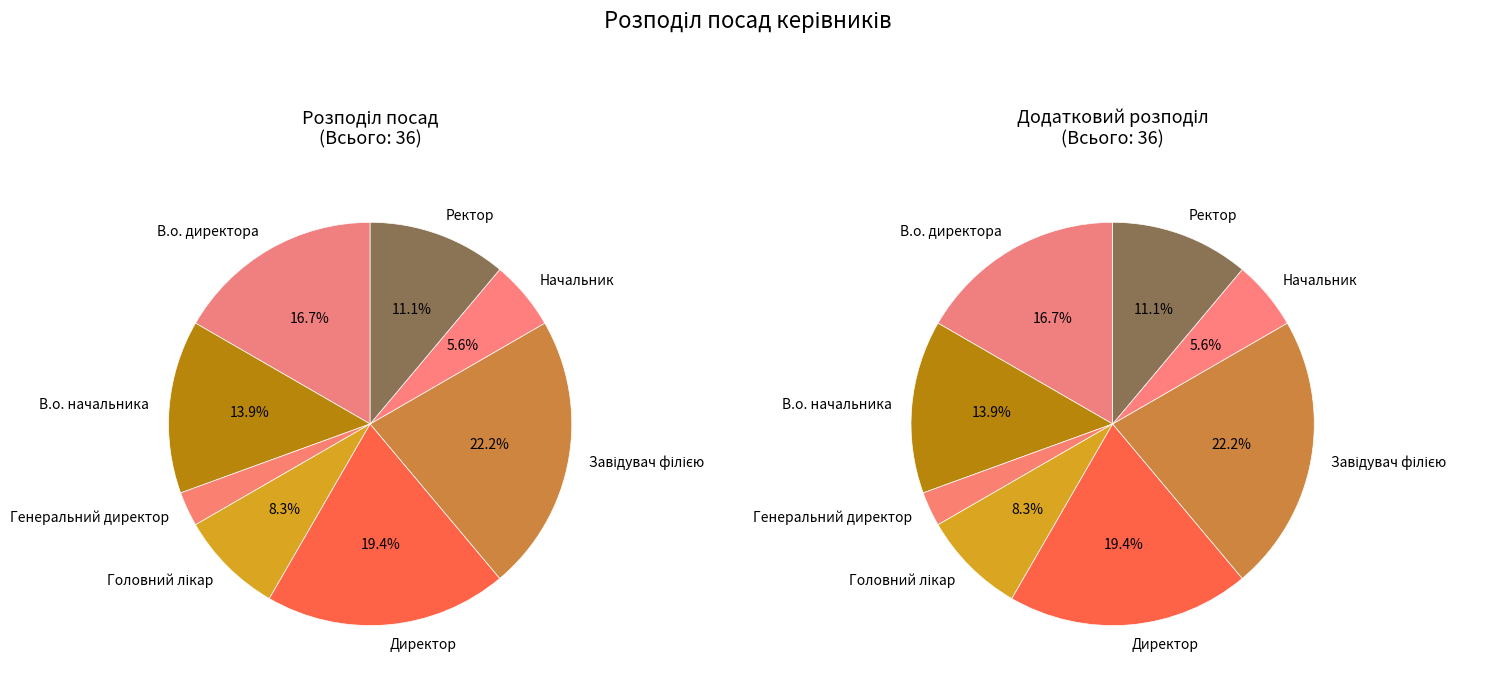

Rank the categories by value from lowest to highest.

Генеральний директор, Начальник, Головний лікар, Ректор, В.о. начальника, В.о. директора, Директор, Завідувач філією